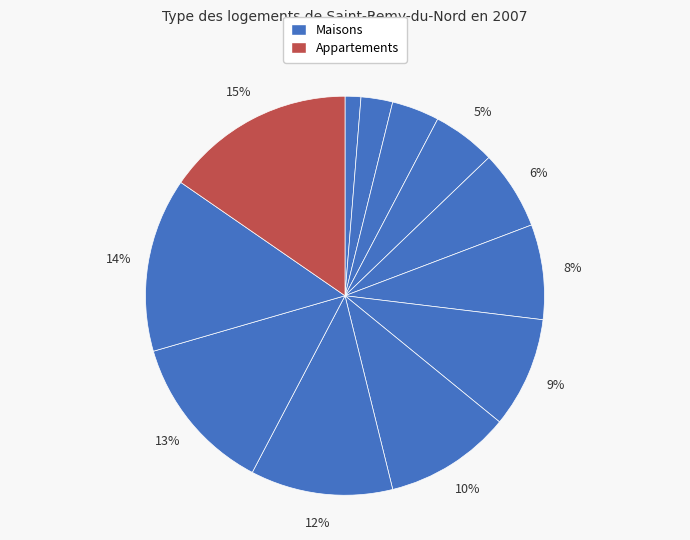

Count the number of slices in the pie.

12